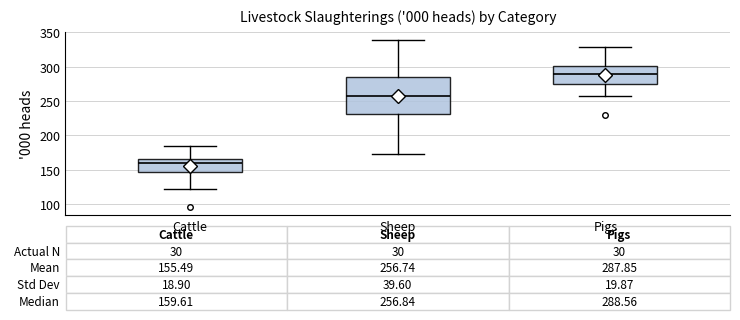

Which box has the highest median line?

Pigs